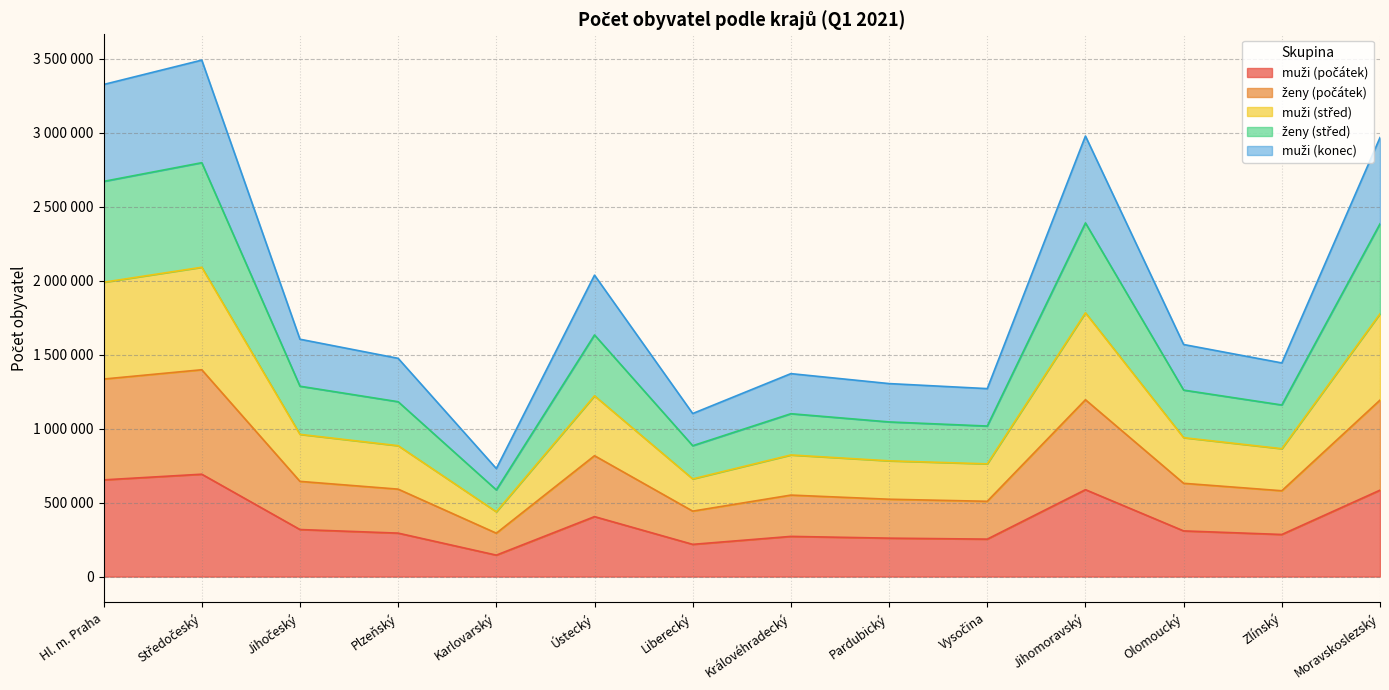

At which category does ženy (počátek) reach its first local peak?

Středočeský